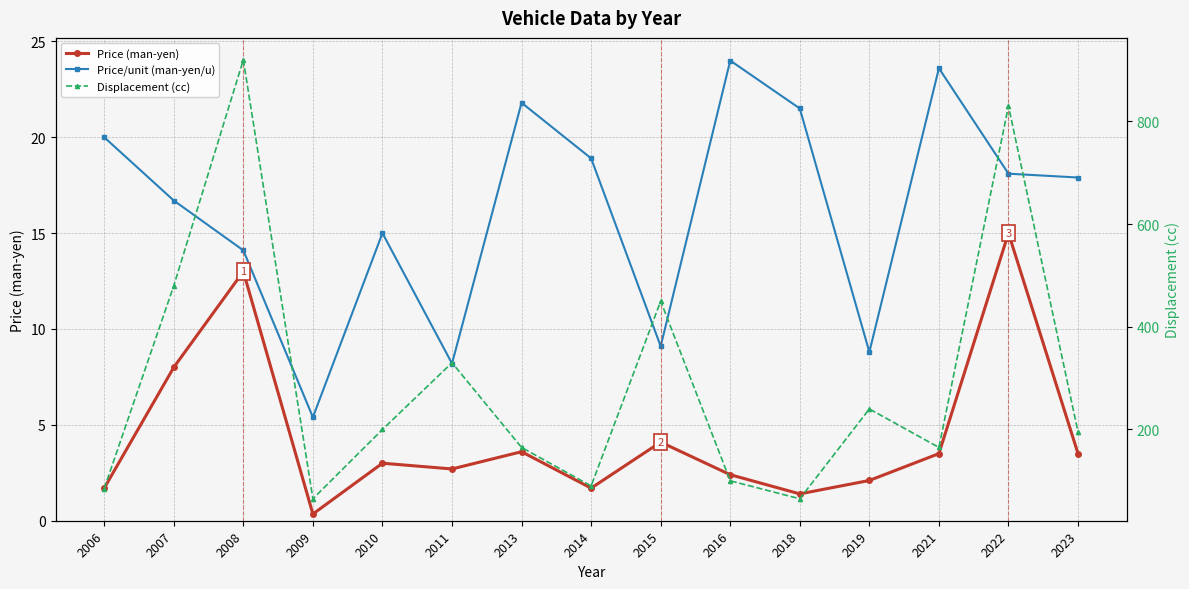

At which category does the chart reach its peak across all series?

2008